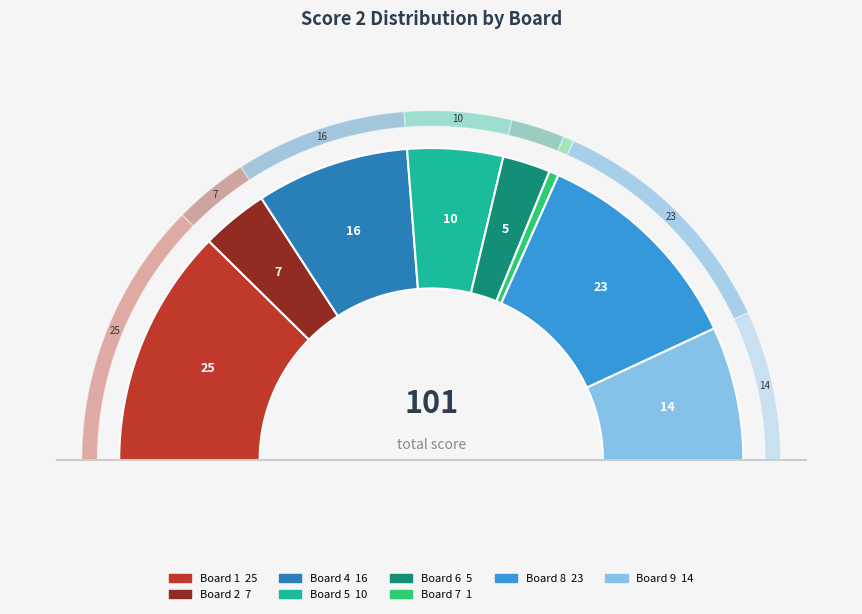

Between Board 5 and Board 1, which is larger?

Board 1